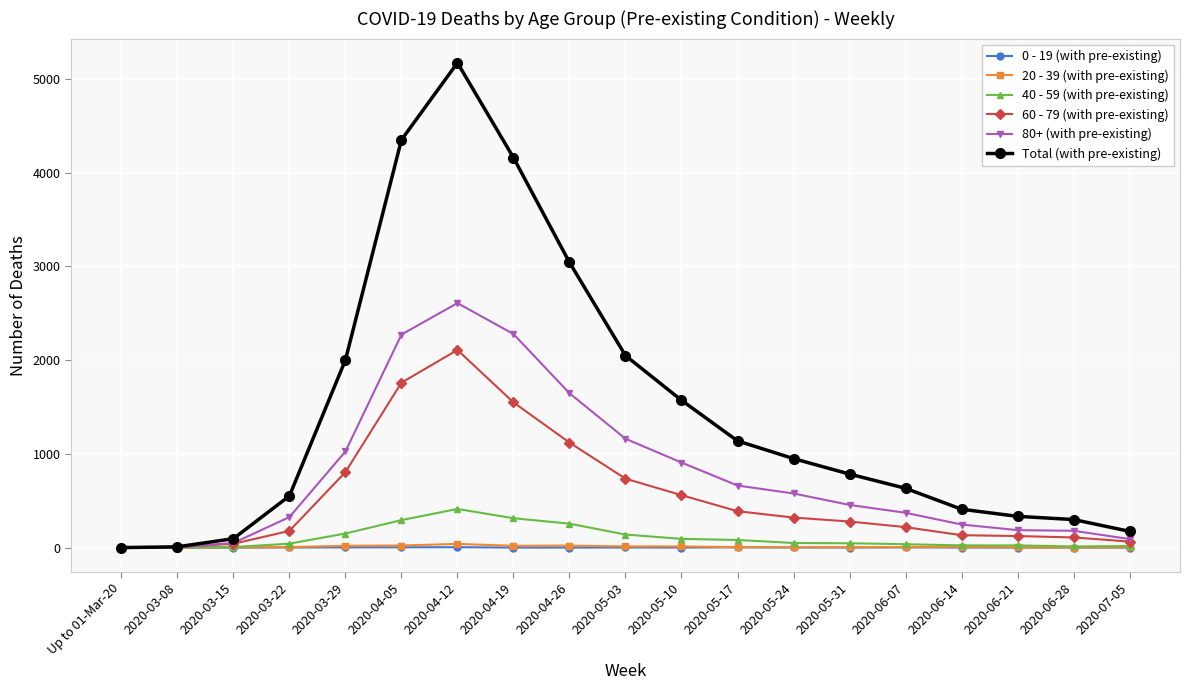

Which series has the largest range (max minus min)?

Total (with pre-existing)